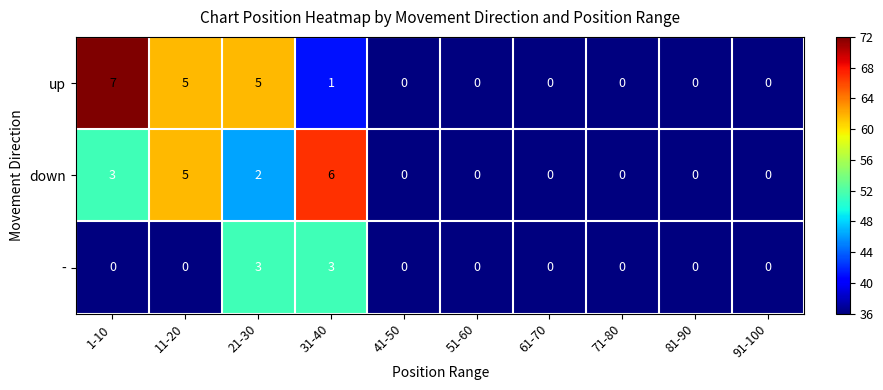

What is the total value across all series at 21-30?

10